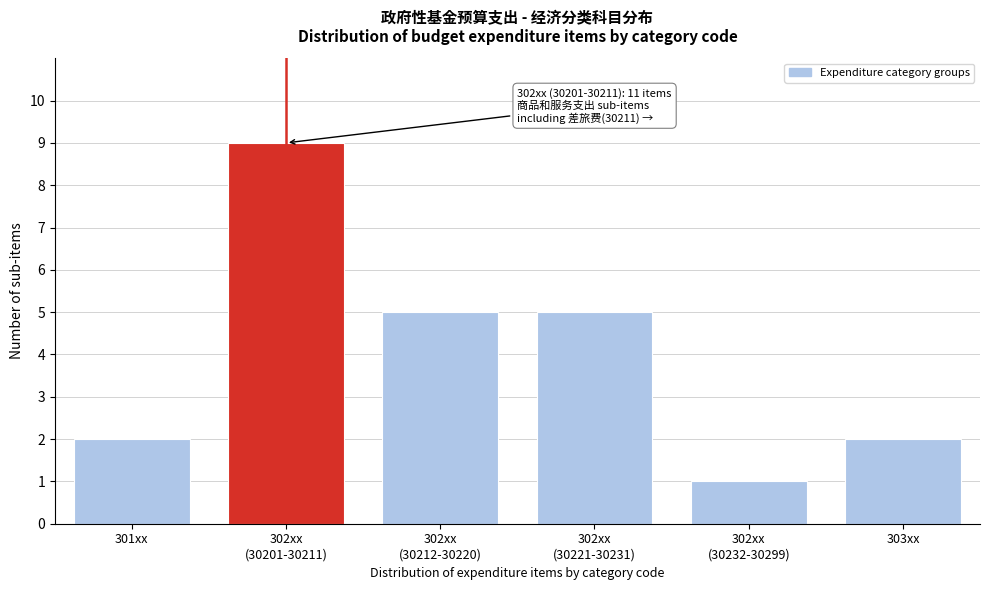

Reading right to left, what are all the values shown in this chart?

2	1	5	5	9	2